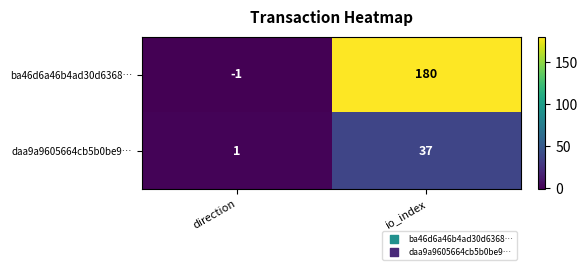

How many values in the ba46d6a46b4ad30d6368… series are below 180?

1